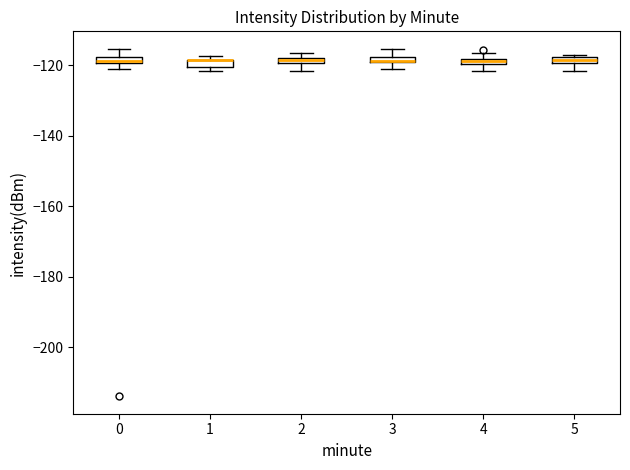

Where is the upper edge of the box at x = 4 on the y-axis? The values are not printed on the chart, so give them approximately, as read against the axis.

-118